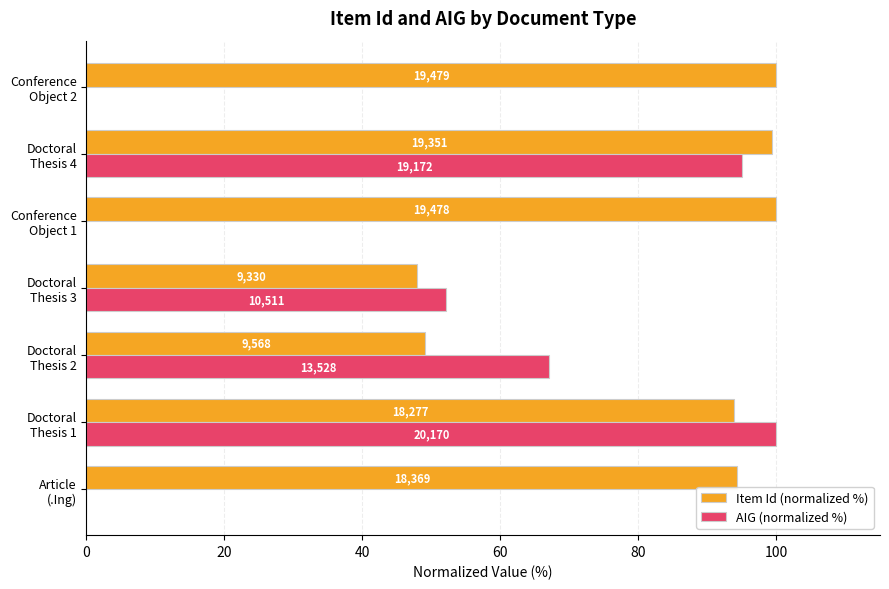

What are all the series names shown in the legend?

Item Id (normalized %), AIG (normalized %)